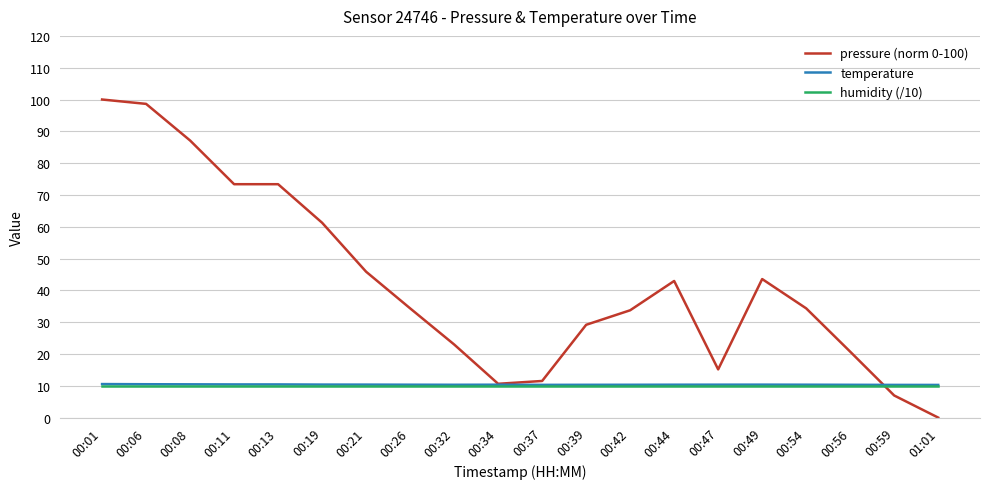

What is the spread (max minus min) of values at 00:49?

33.6